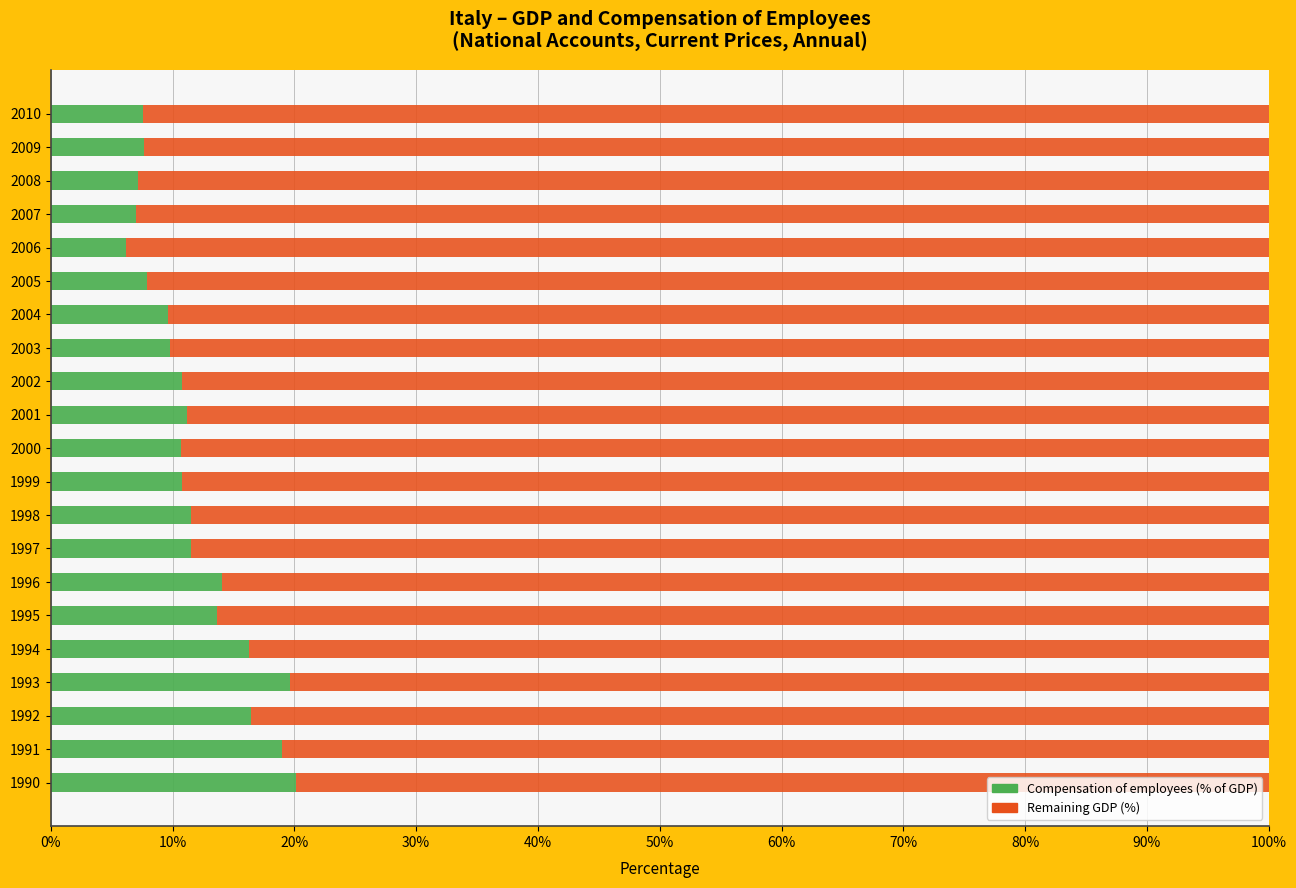

What is the total value across all series at 2000?

100.0